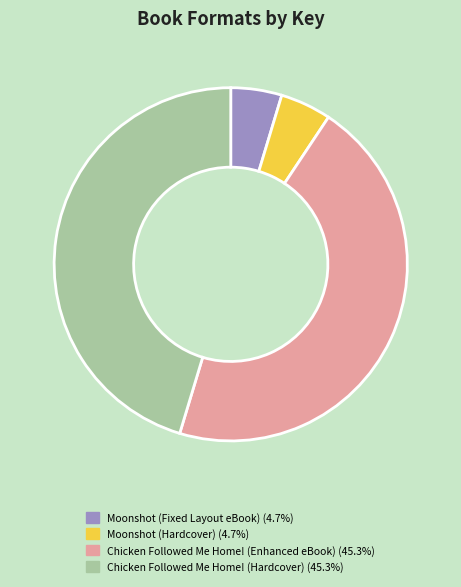

Is there a majority slice in this chart?

No